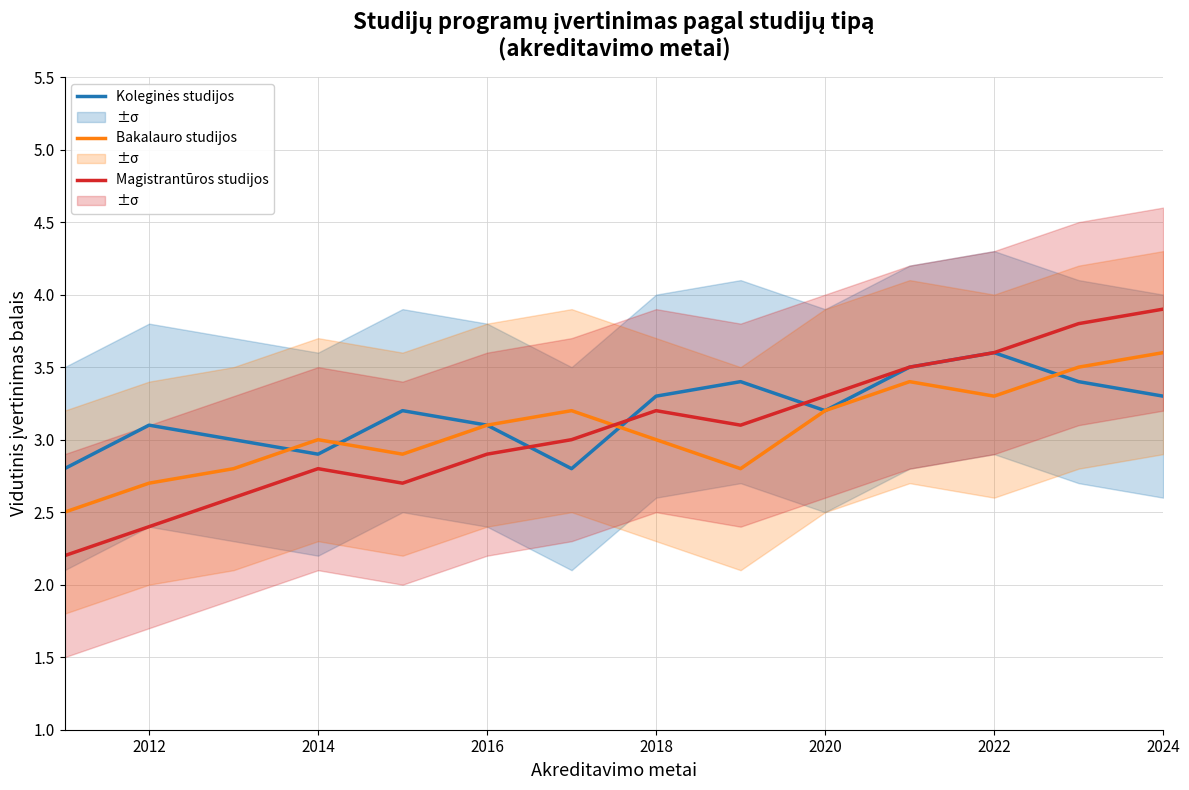

List the series in order of their peak value, lowest first.

Koleginės studijos, Bakalauro studijos, Magistrantūros studijos